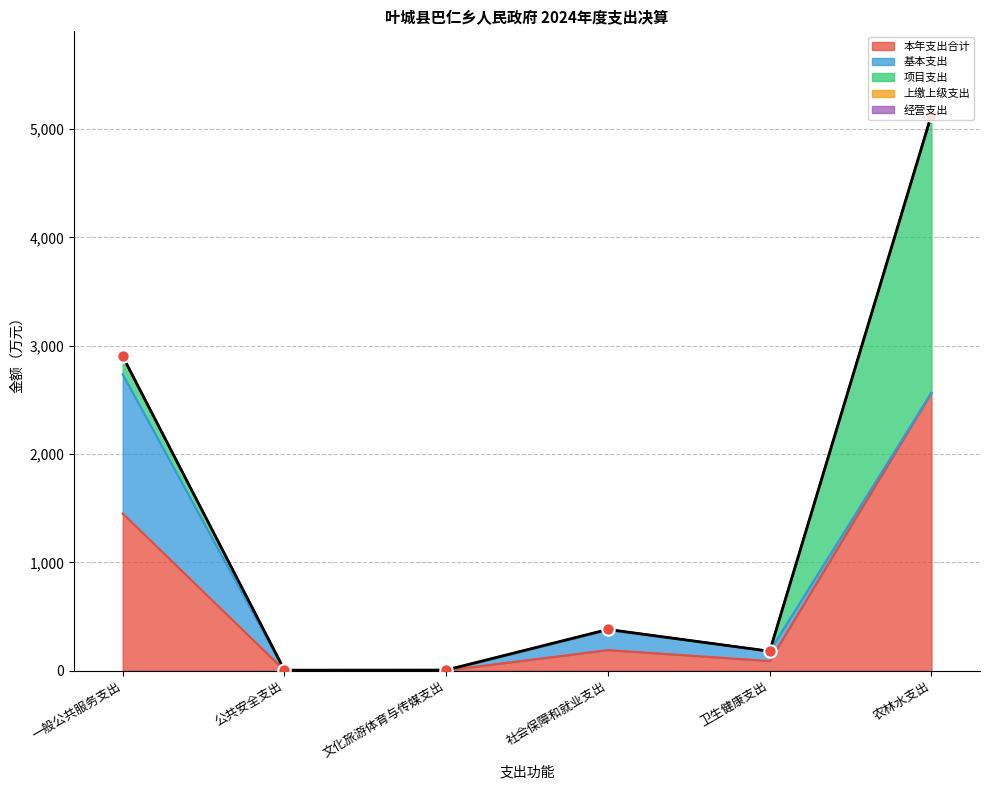

Which series reaches the maximum Y coordinate?

本年支出合计